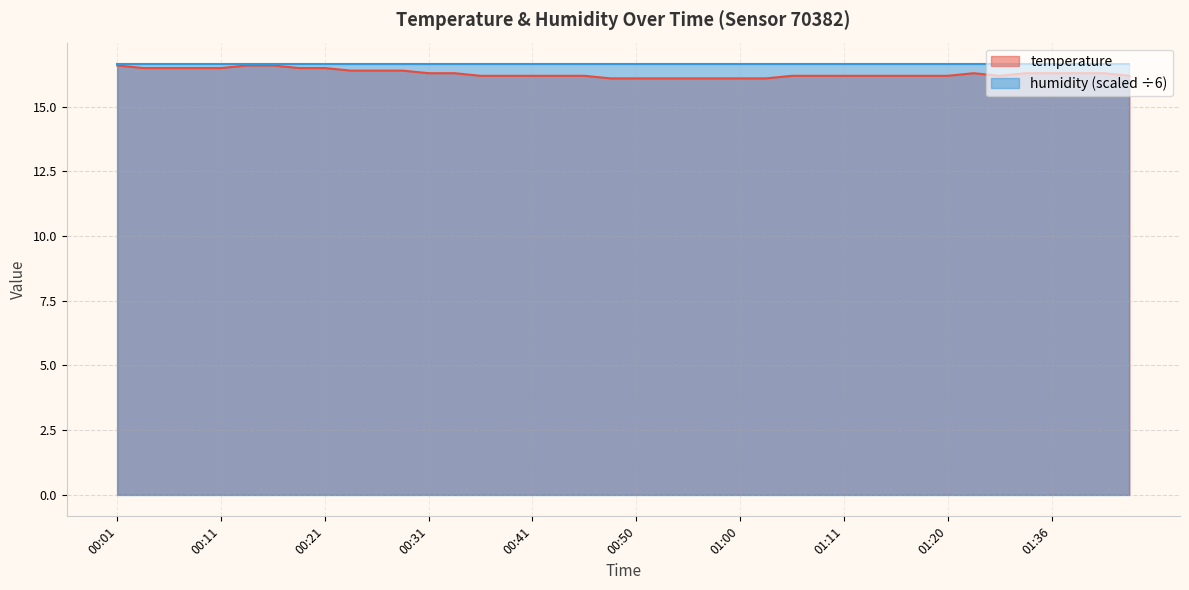

How many lines are shown in the chart?

2